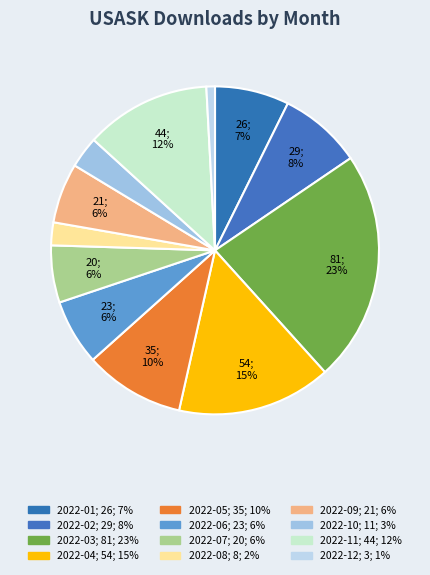

Count the number of slices in the pie.

12